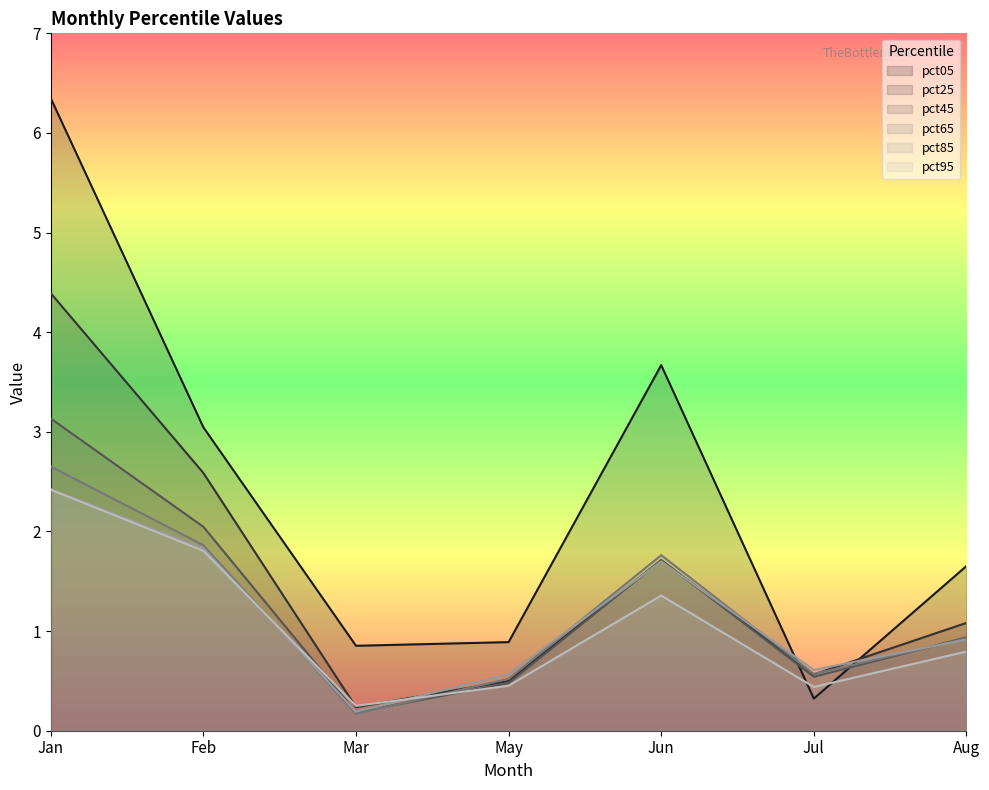

Reading left to right, extract all data points from this chart.

pct05: 6.3	3.0	0.9	0.9	3.7	0.3	1.7
pct25: 4.4	2.6	0.2	0.5	1.7	0.6	1.1
pct45: 3.1	2.0	0.2	0.5	1.7	0.5	0.9
pct65: 2.7	1.9	0.2	0.5	1.8	0.6	0.9
pct85: 2.4	1.8	0.2	0.6	1.7	0.6	0.9
pct95: 2.4	1.8	0.2	0.5	1.4	0.4	0.8